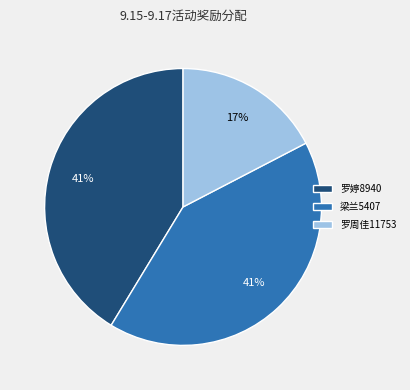

Approximately how many times larger is the value at 罗周佳11753 compared to 梁兰5407?

0.4